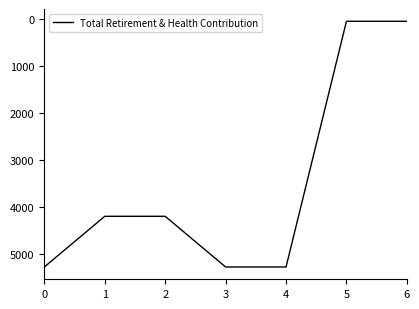

Is it true that the value at 2 is 4200?

True